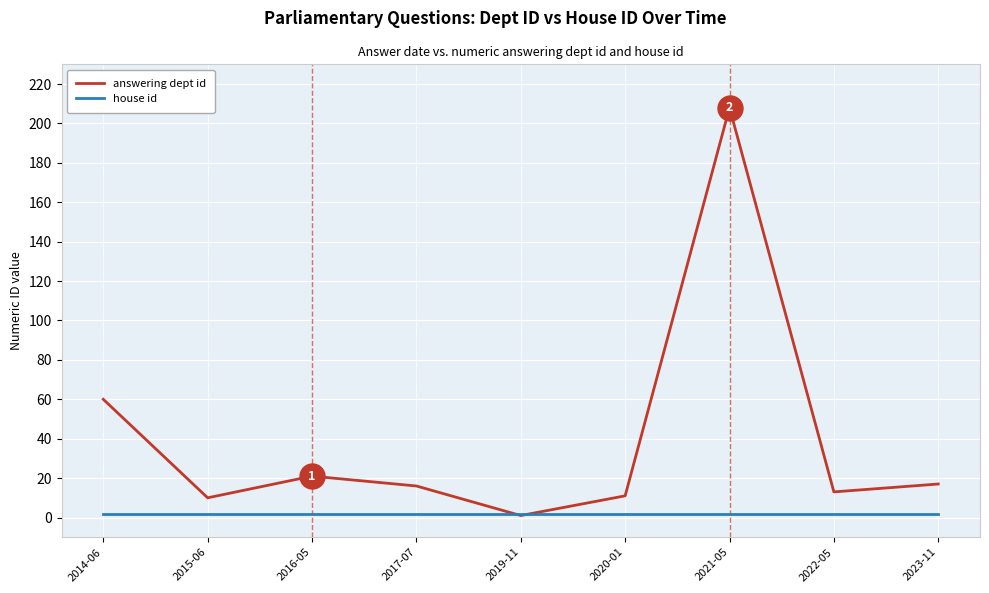

Is this an area chart (filled region under the line)?

No